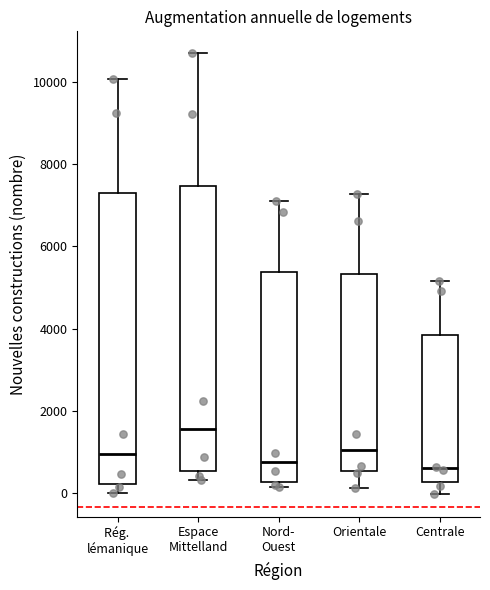

Reading left to right, read every box against the y-axis: the position of its median line, the range the box covers, and the ends of its whiskers. The values are not printed on the chart, so give them approximately, as read against the axis.

Rég. lémanique: median 1000, box 200 to 7400, whiskers 0 to 10000
Espace Mittelland: median 1600, box 600 to 7400, whiskers 400 to 10600
Nord- Ouest: median 800, box 200 to 5400, whiskers 200 (just below the box's lower edge) to 7000
Orientale: median 1000, box 600 to 5400, whiskers 200 to 7200
Centrale: median 600, box 200 to 3800, whiskers 0 to 5200